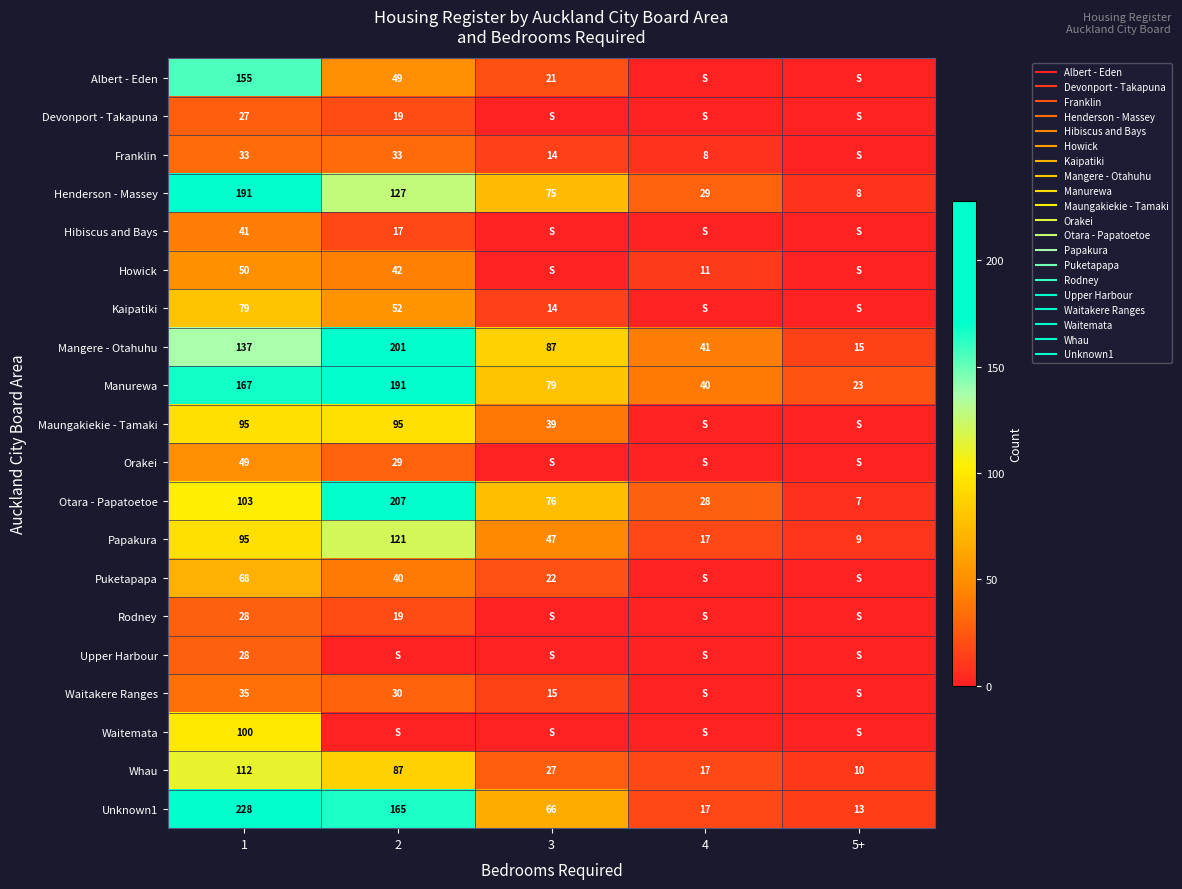

Is the value of Kaipatiki at 2 greater than the value of Upper Harbour at 5+?

Yes